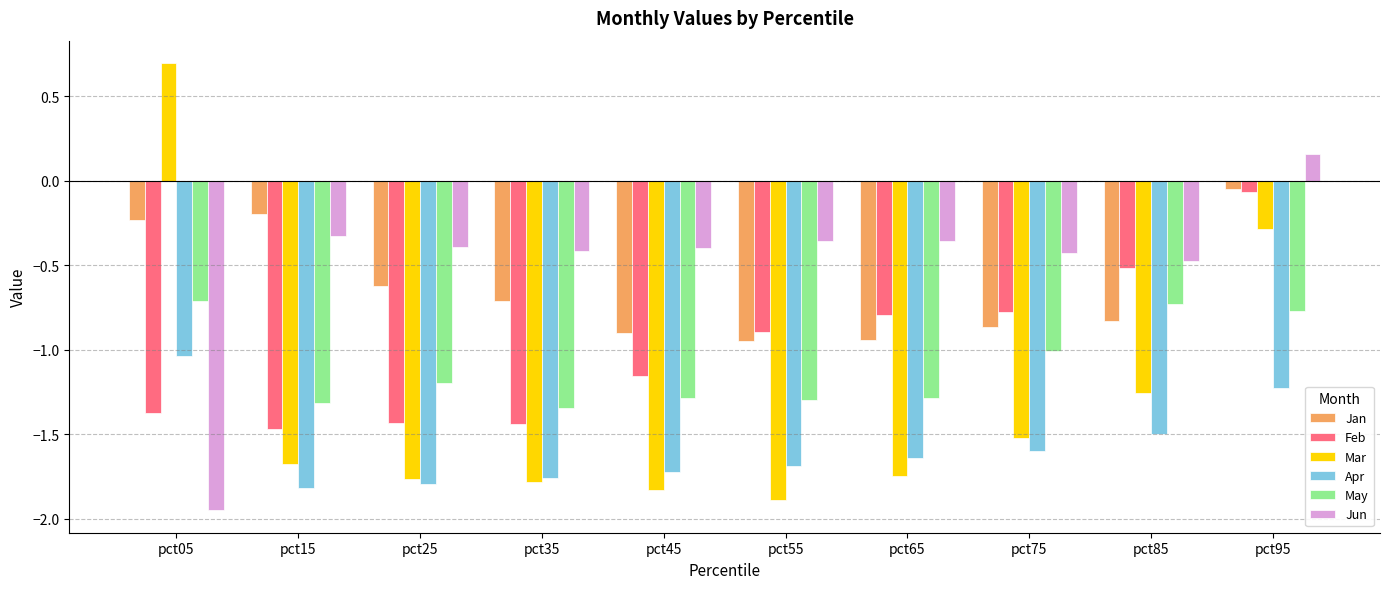

What is the greatest value displayed?

0.7